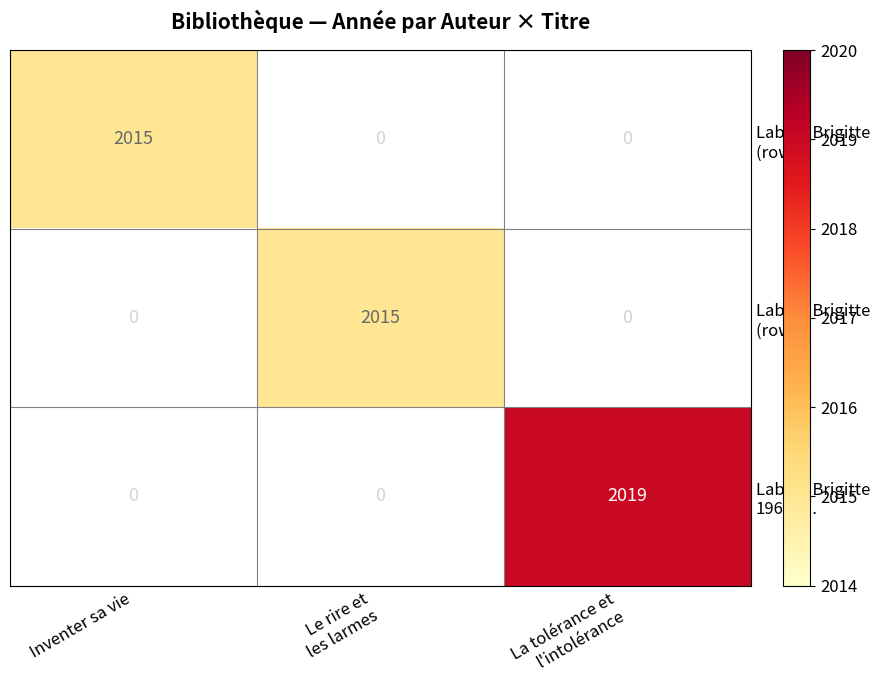

What is the total value across all series at Inventer sa vie?

2015